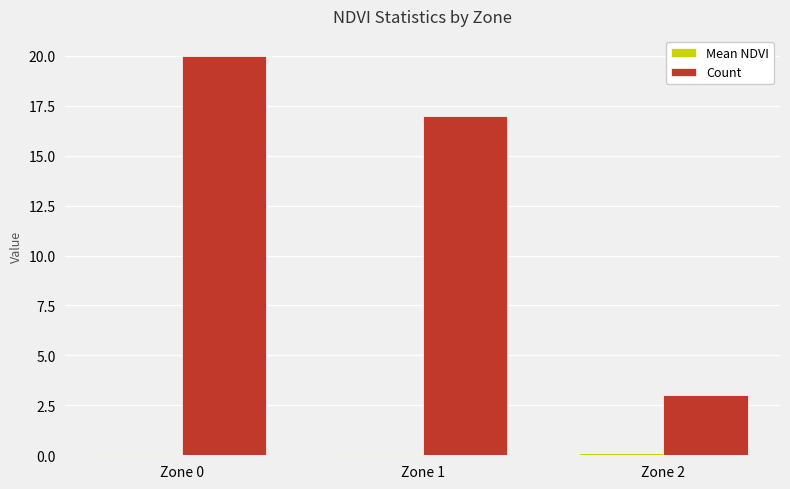

Which category has the highest value in the Count series?

Zone 0